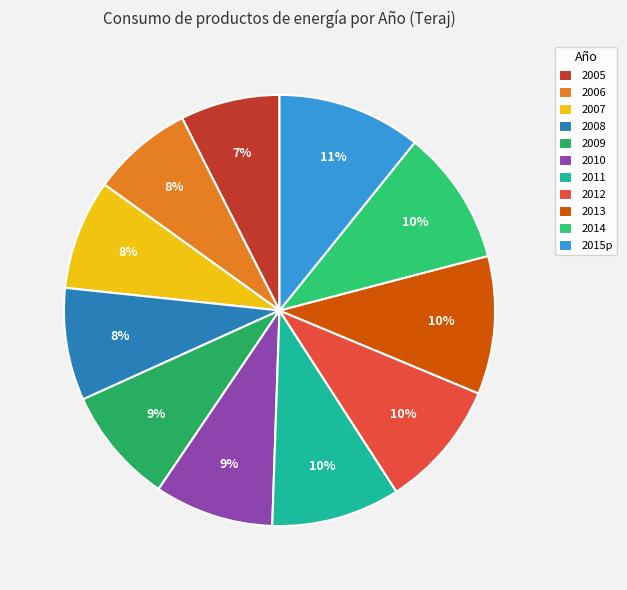

Does 2013 represent more than half of the total?

No